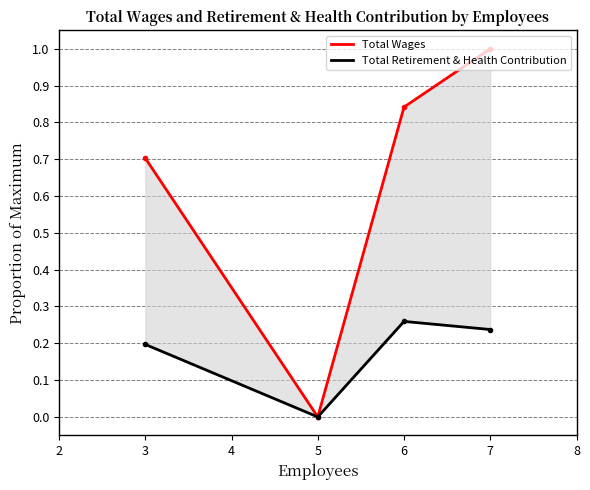

Between 3 and 5, which series saw the biggest shift?

Total Wages